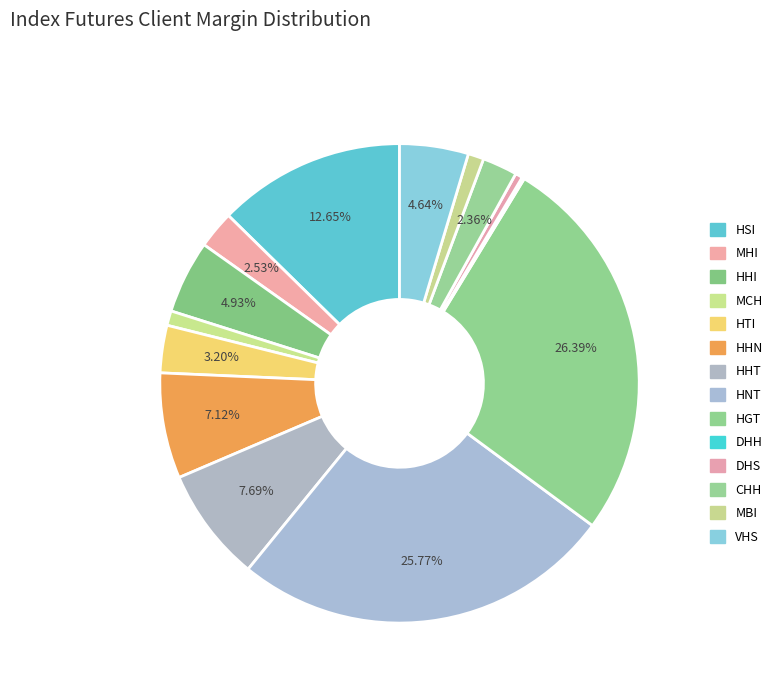

What is the largest slice in the pie chart?

HGT